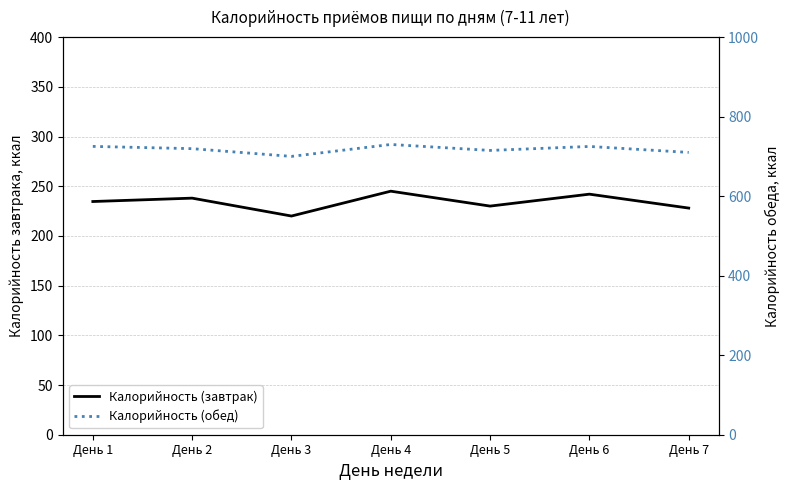

What is the average value of the Калорийность (завтрак) series?

233.9